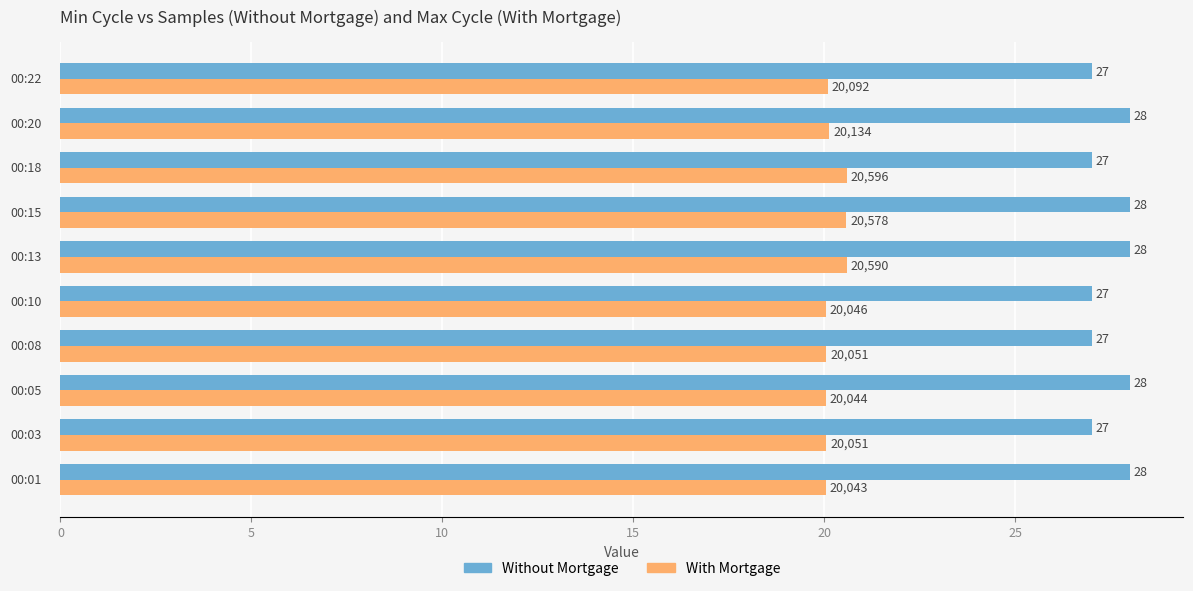

What is the maximum value shown in the chart?

28.0